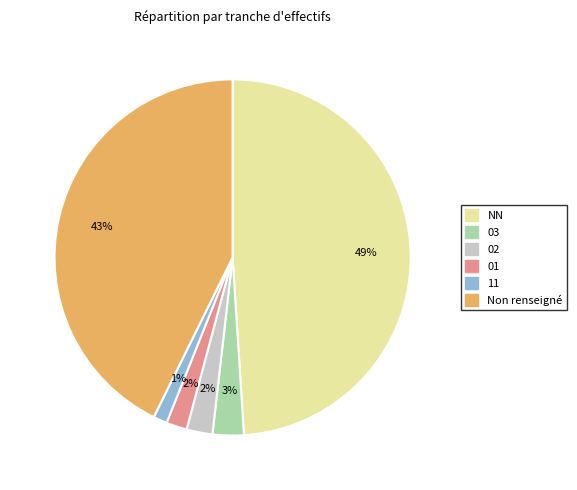

Is there any slice that represents more than half of the pie?

No